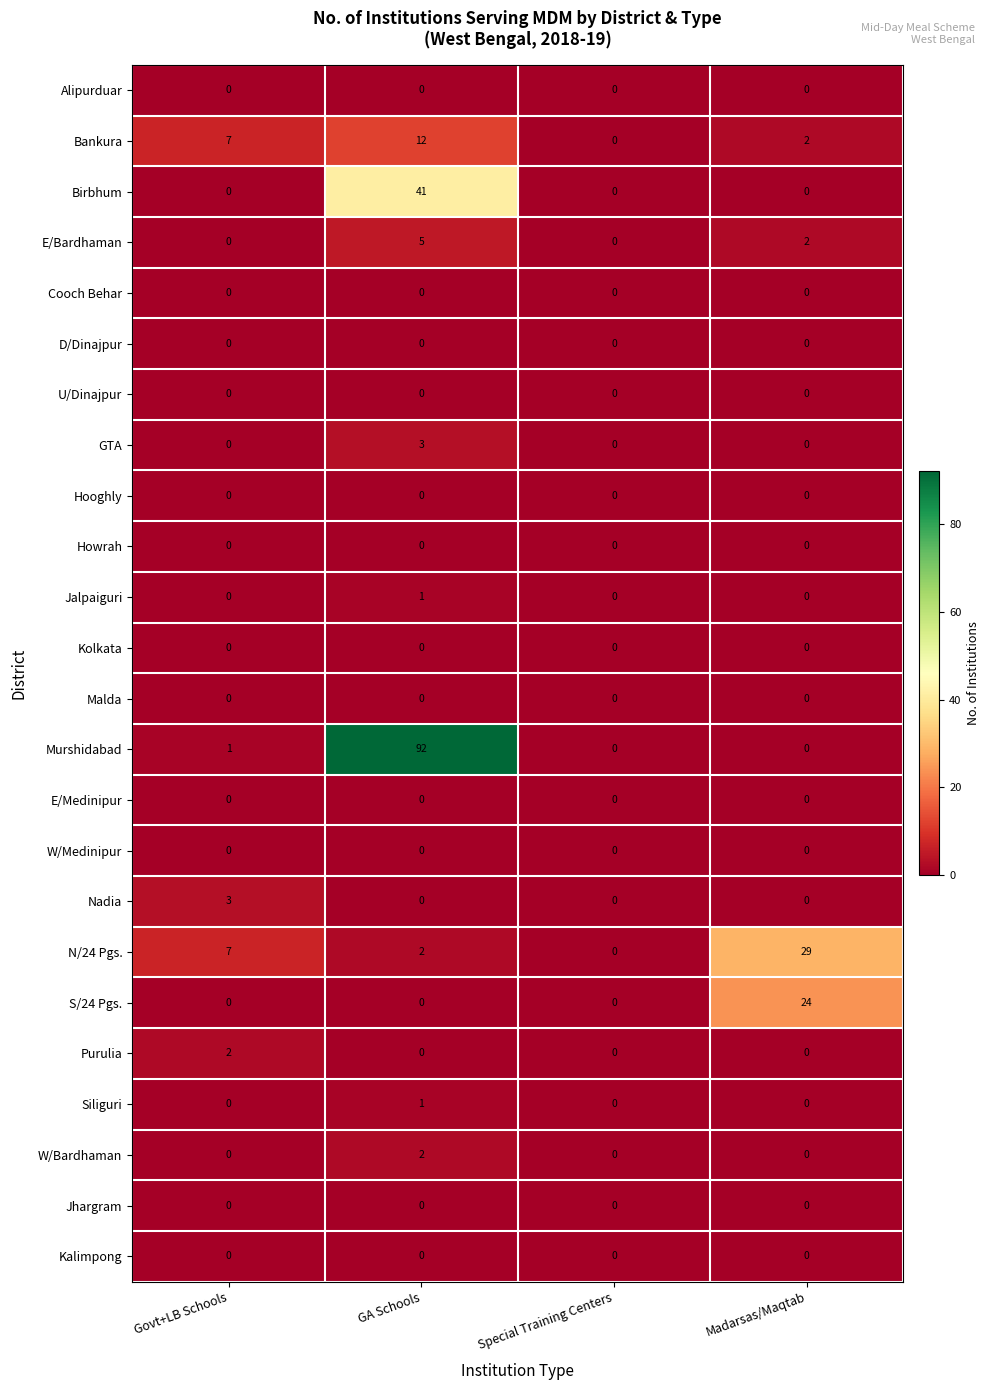

What is the difference between the maximum and minimum values in the Nadia series?

3